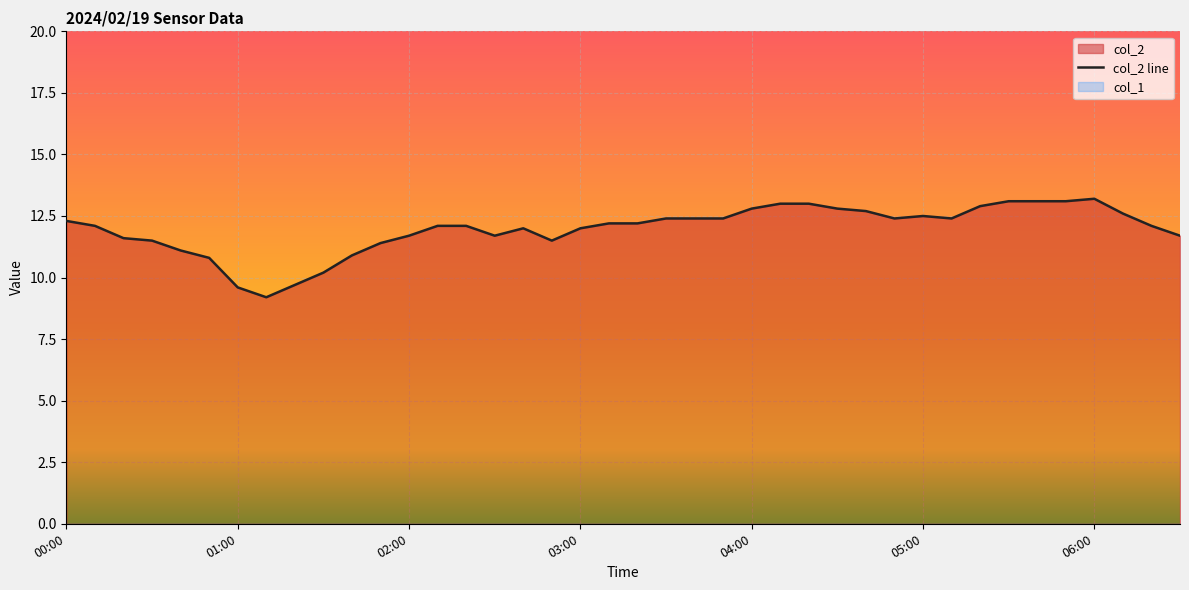

What is the lowest value of the col_2 line series?

9.2